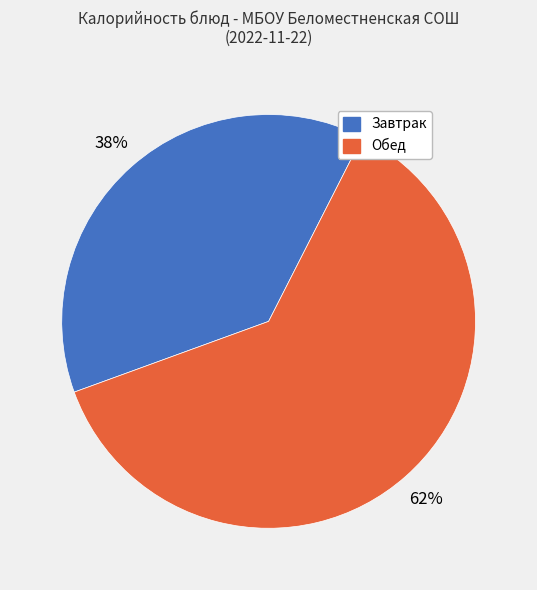

To the nearest percent, what portion does Обед represent?

62%